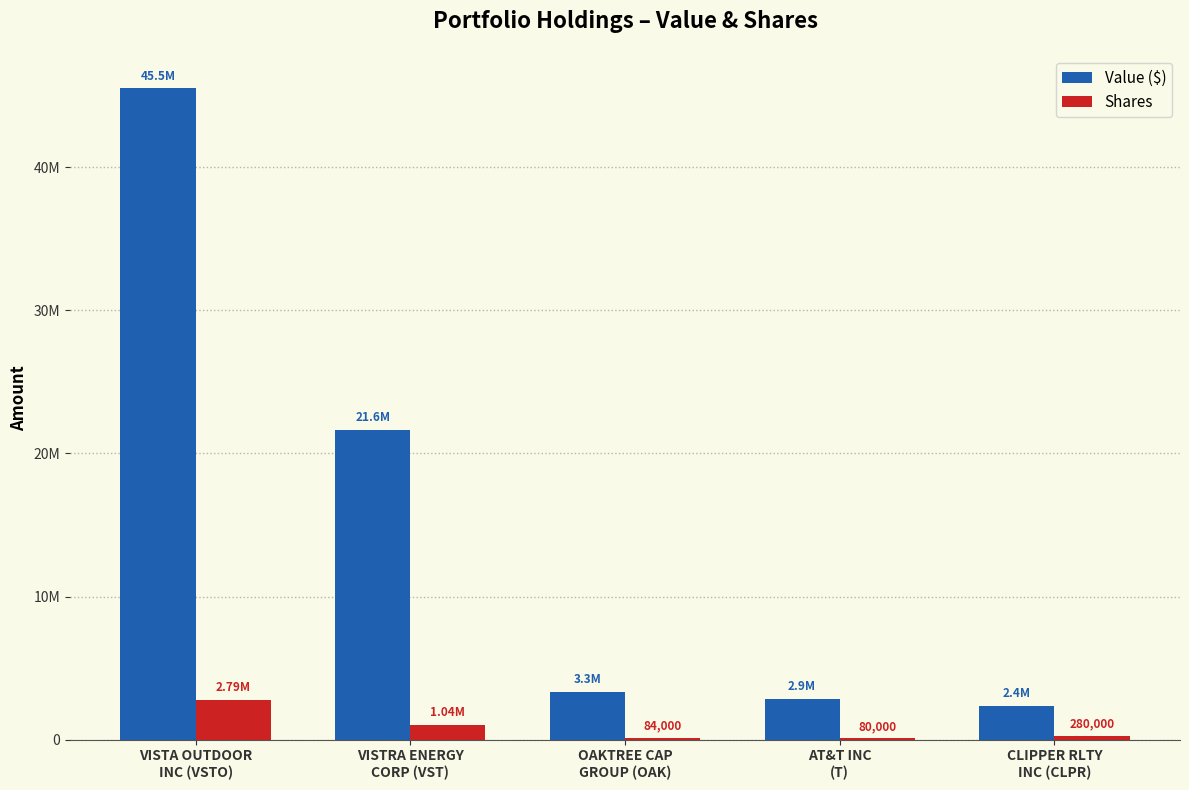

What are all the series names shown in the legend?

Value ($), Shares